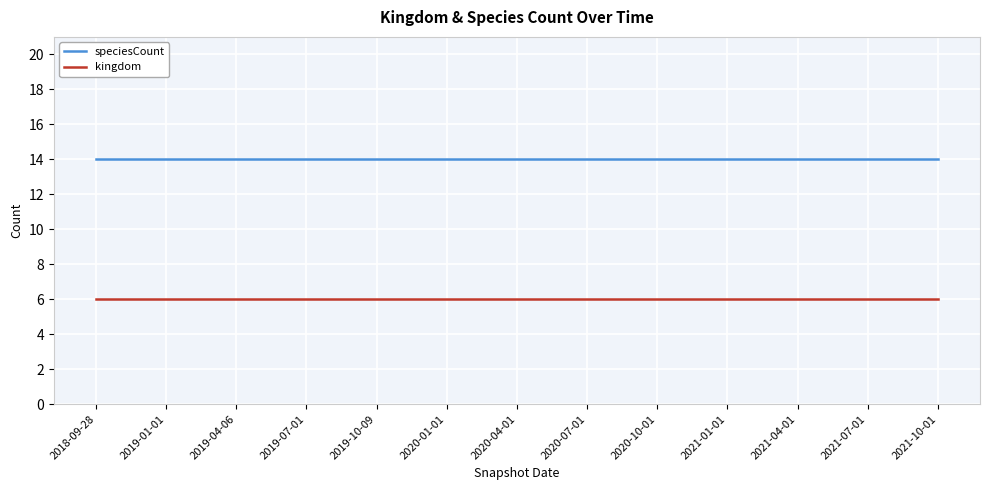

What position from the right is 2021-04-01?

3